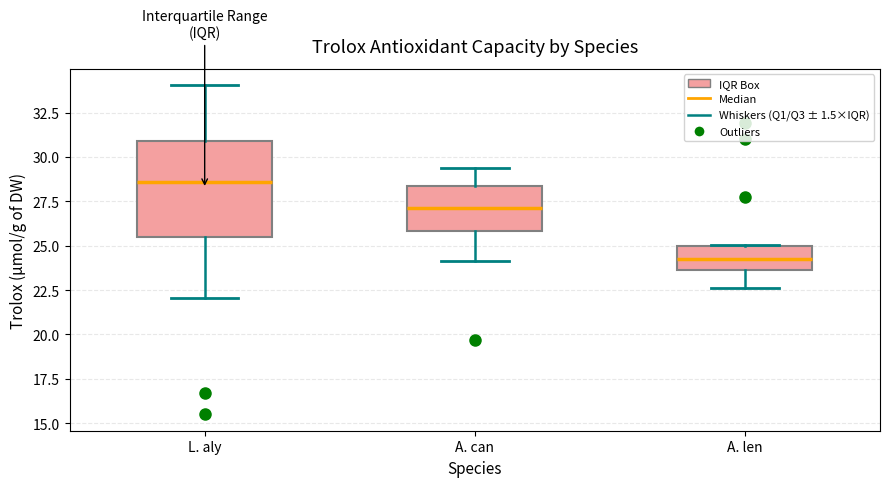

Which box's median line is the lowest?

A. len